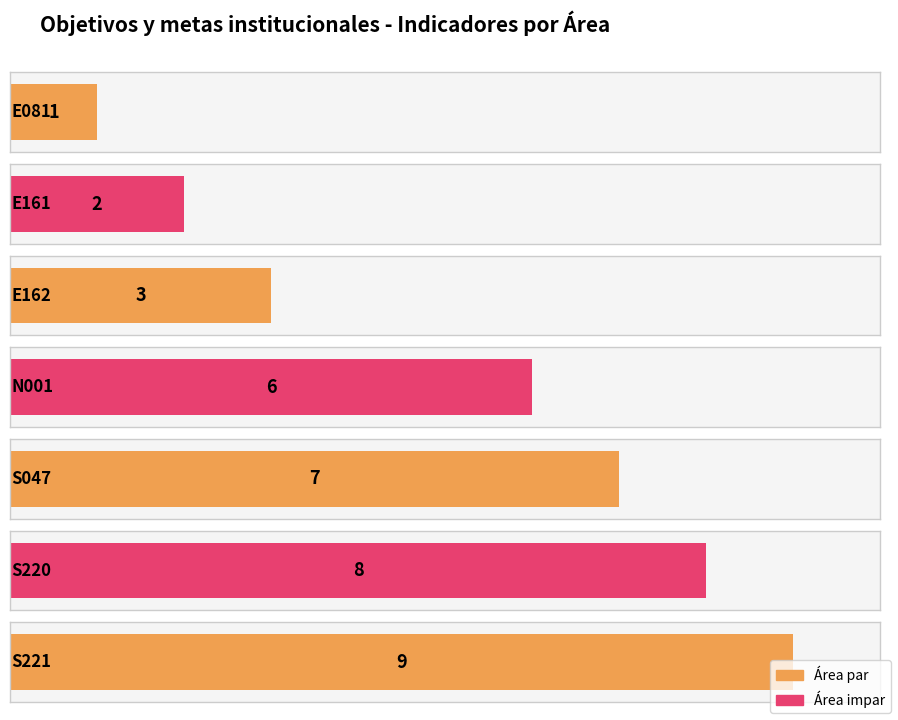

Reading left to right, what are all the values shown in this chart?

E081=1	E161=2	E162=3	N001=6	S047=7	S220=8	S221=9